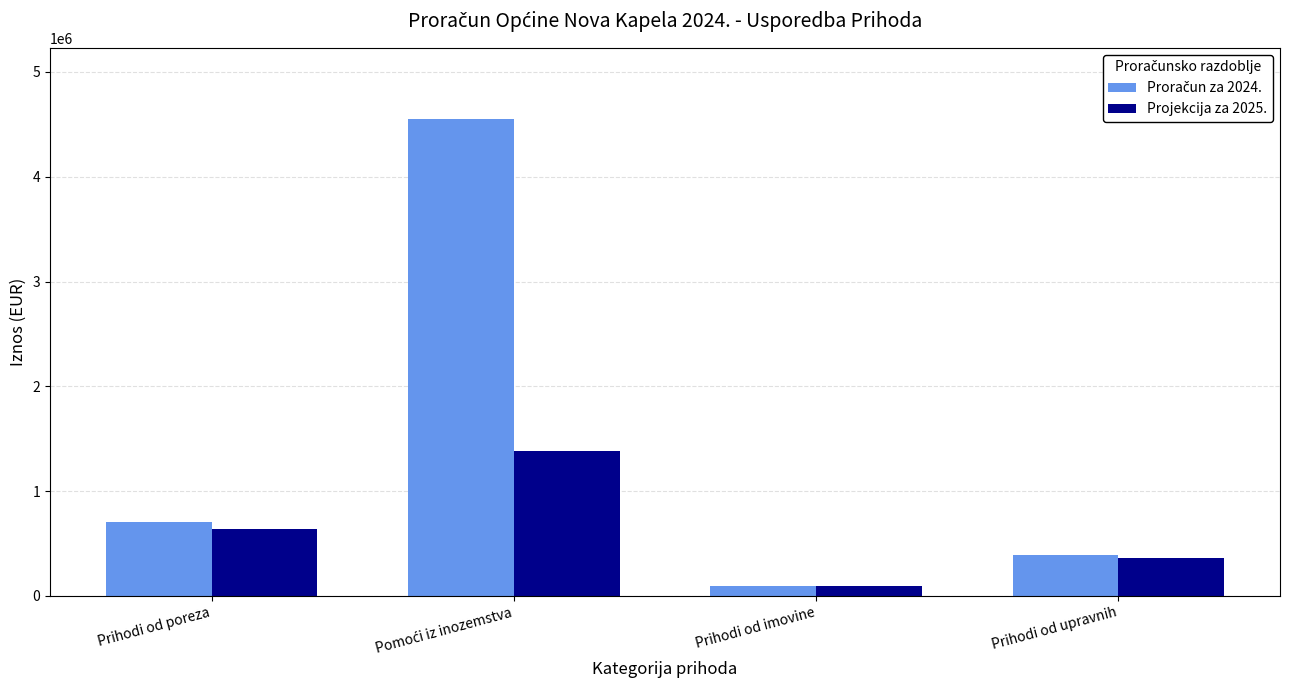

Which category has the lowest value in the Projekcija za 2025. series?

Prihodi od imovine